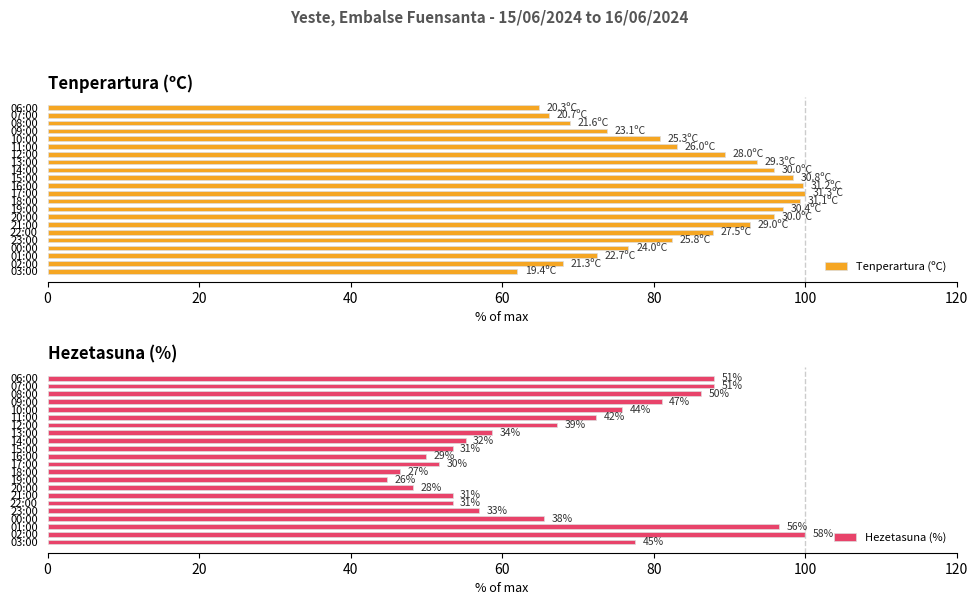

How many bars are there in total?

44